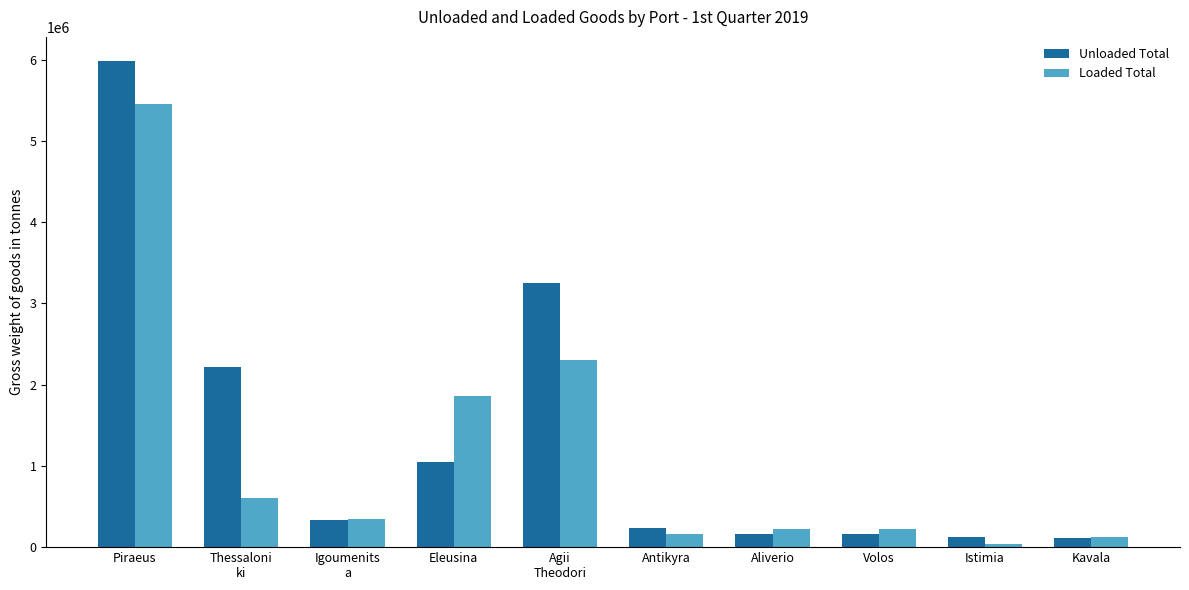

What is the total value across all series at Volos?

376262